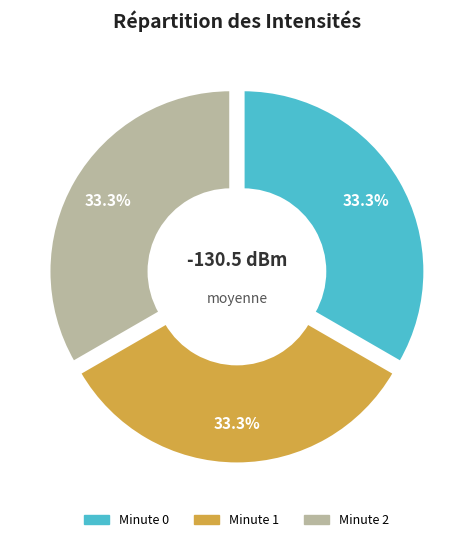

Is there any slice that represents more than half of the pie?

No